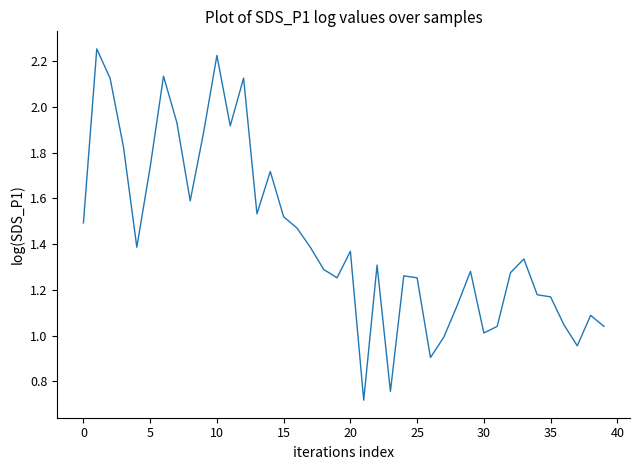

How many lines are shown in the chart?

1